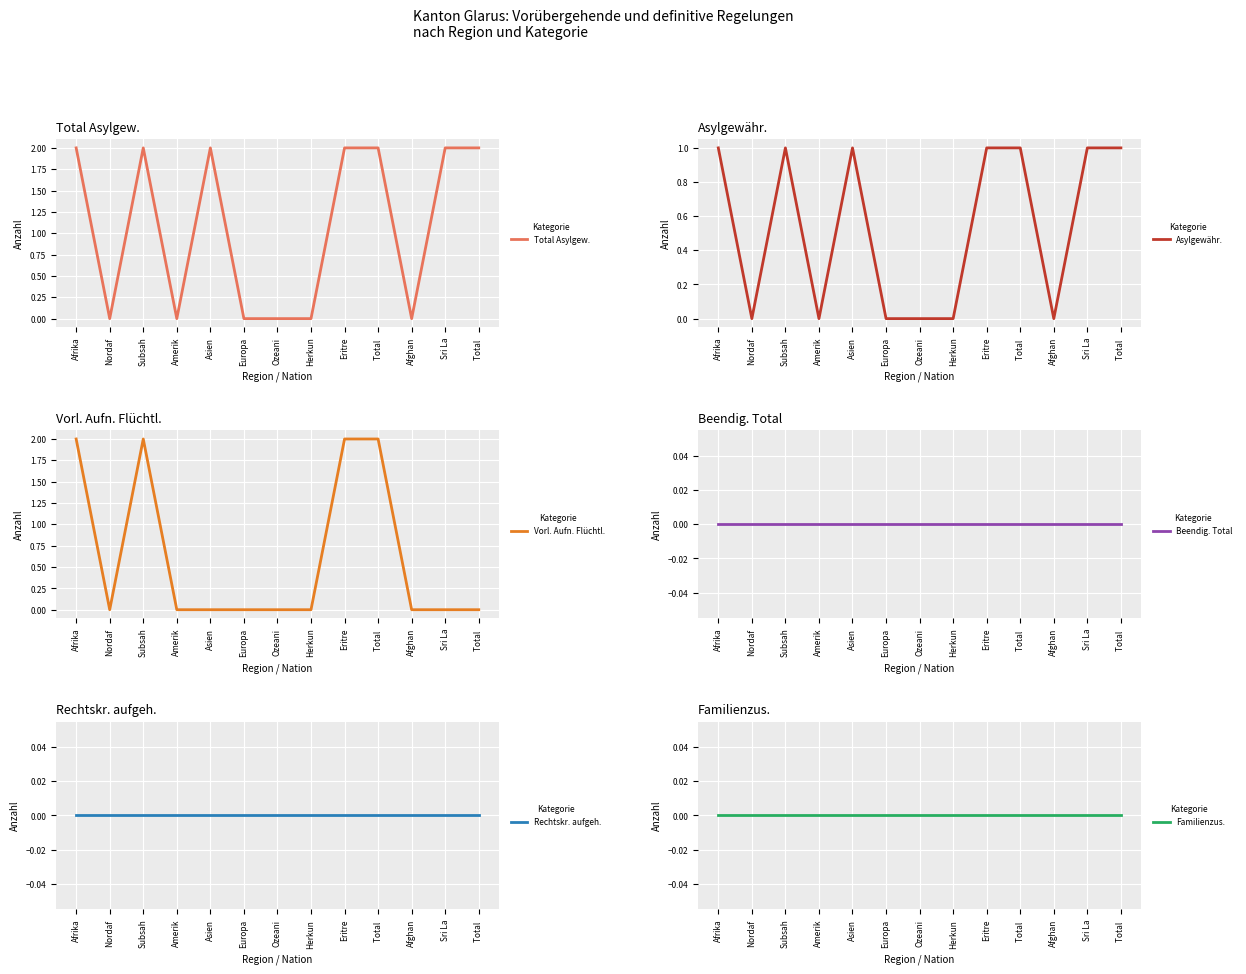

What is the value of the Asylgewähr. point at the 12th from the left?

1